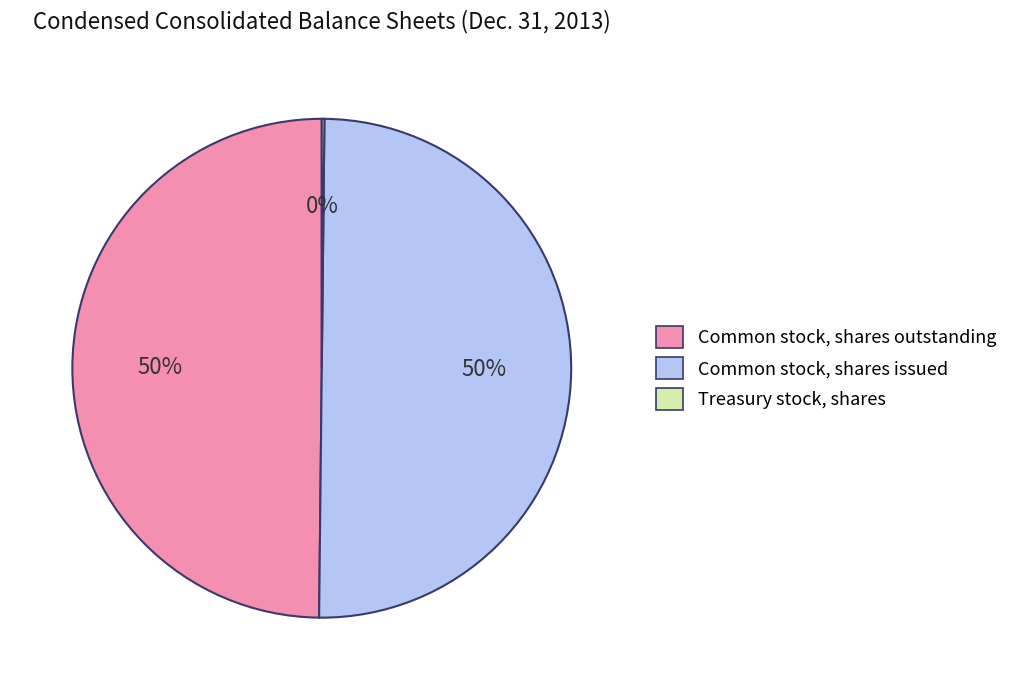

The Common stock, shares issued slice represents 60% of the pie. True or false?

False